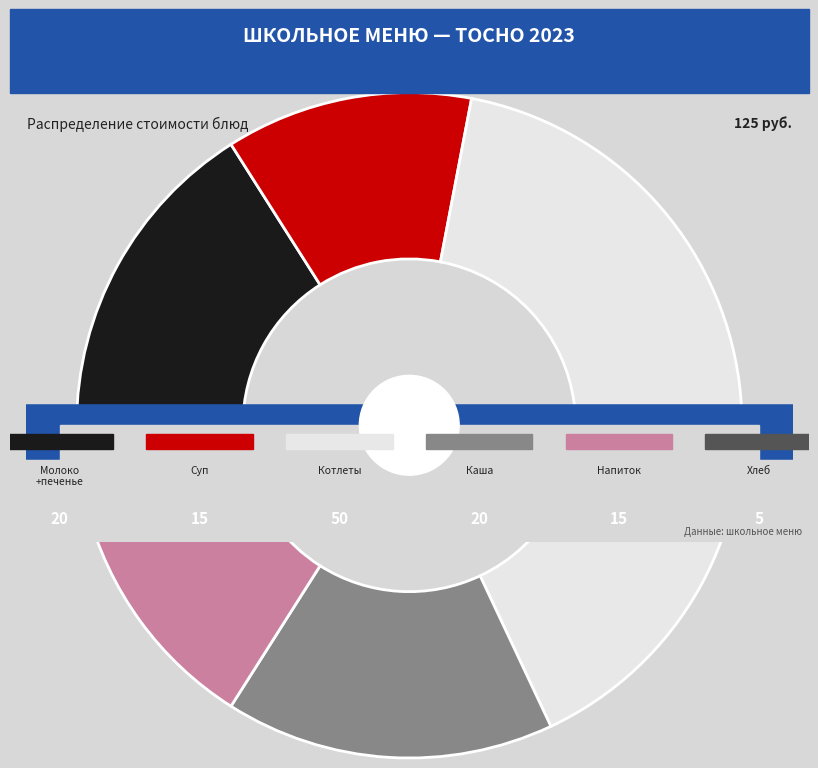

Between Хлеб ржано-пшеничный and Школьное молоко + печенье, which is larger?

Школьное молоко + печенье